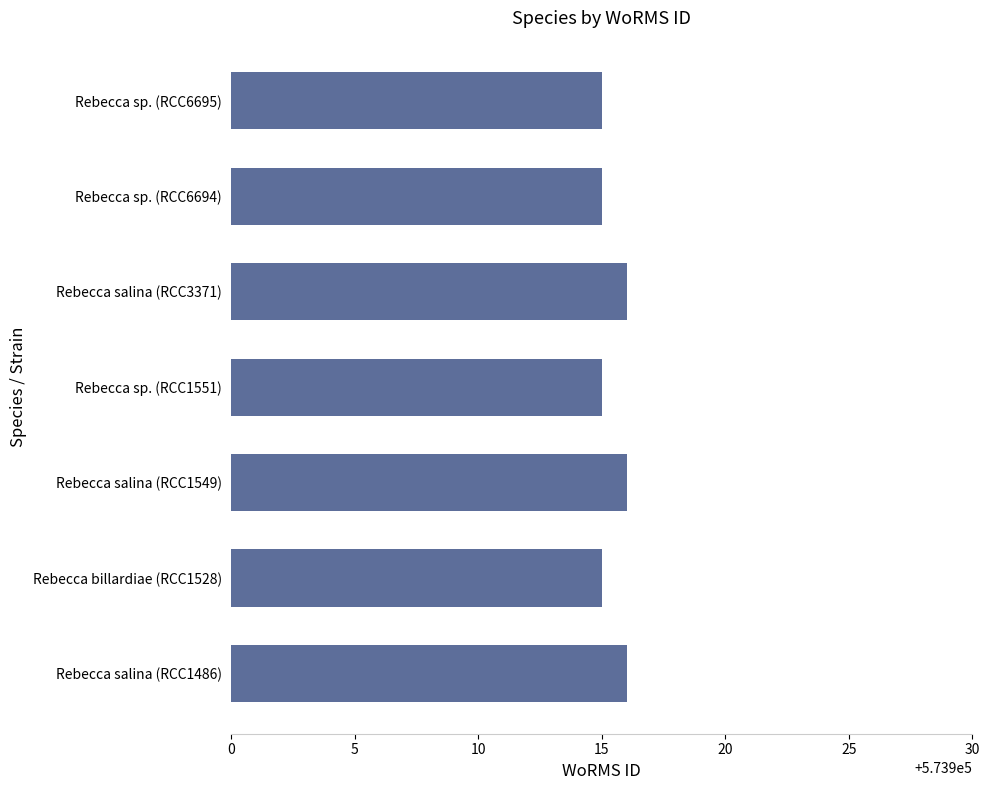

What is the greatest value displayed?

573916